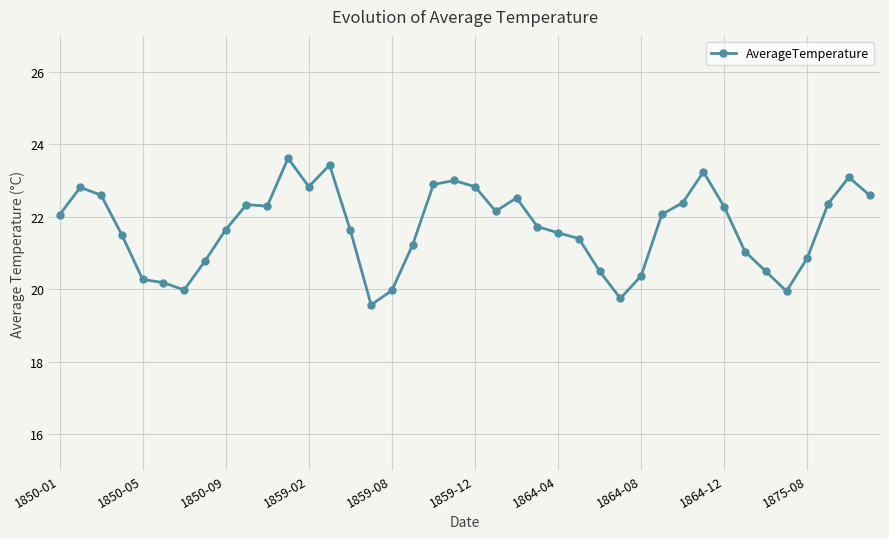

What is the value of the 6th point from the left?

20.2